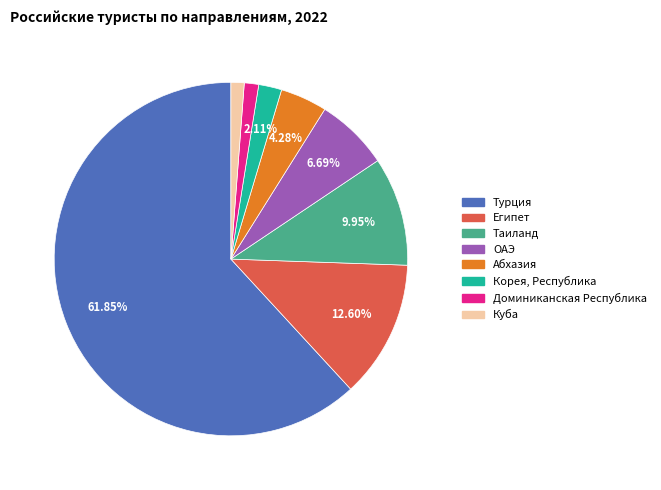

Is ОАЭ the majority of the pie?

No